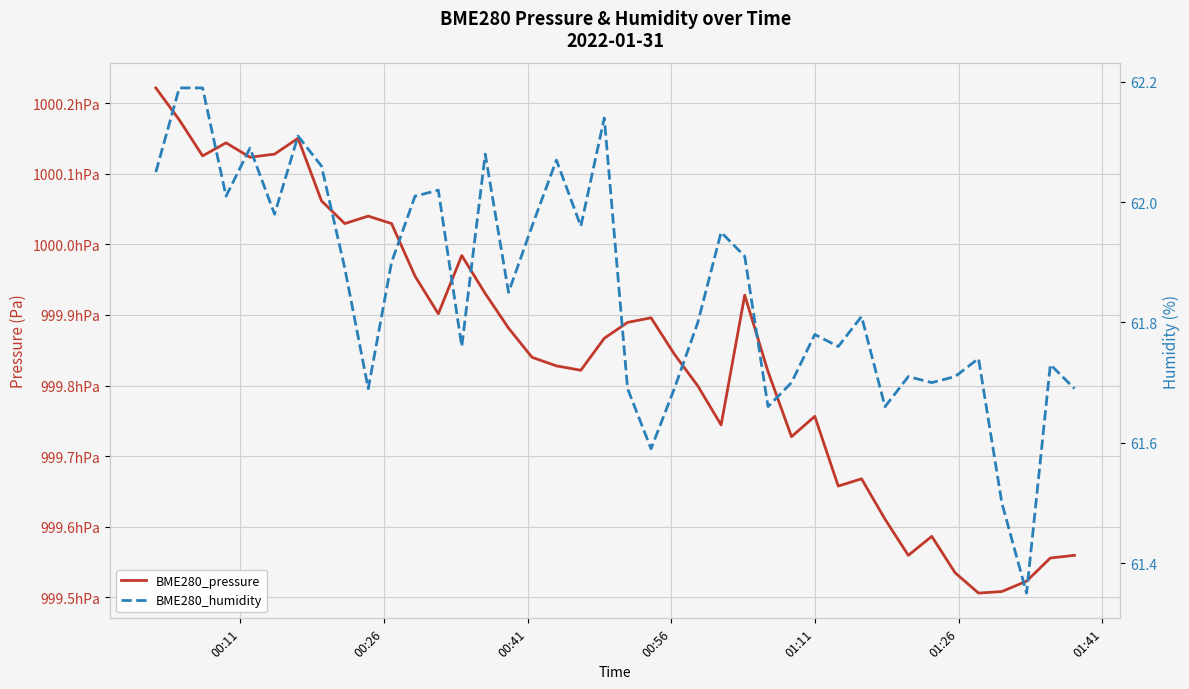

What is the sum of all BME280_pressure values?

3999391.0